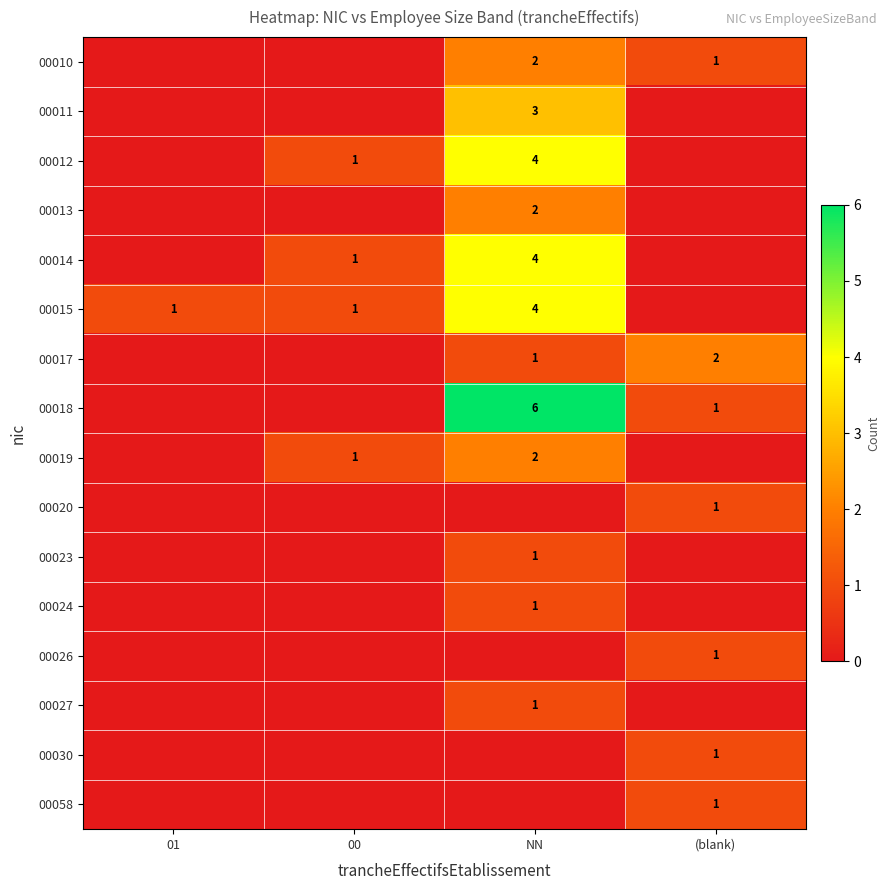

The 00015 series shows 2 at 01. True or false?

False